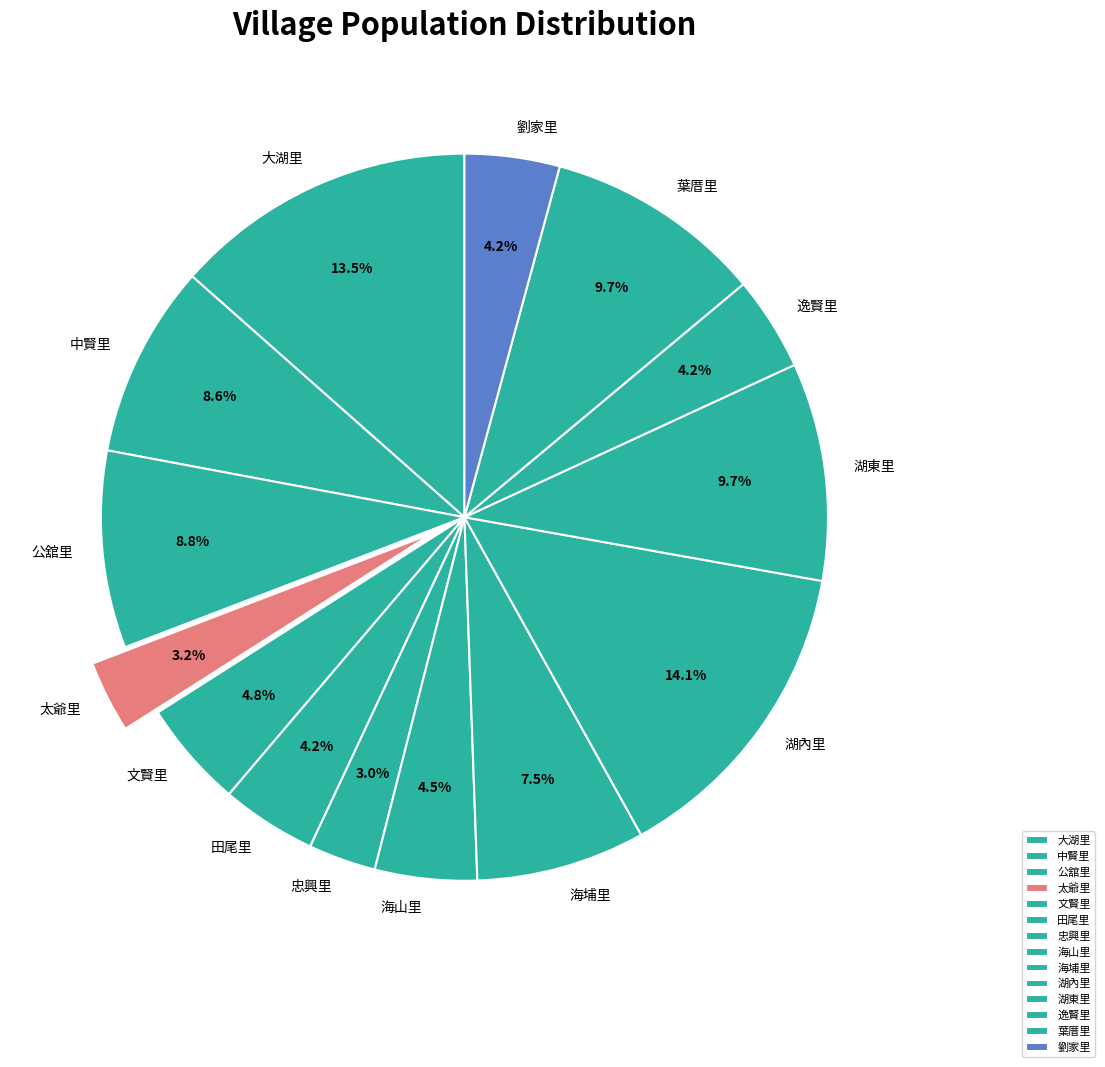

Does 公舘里 account for over 50% of the chart?

No